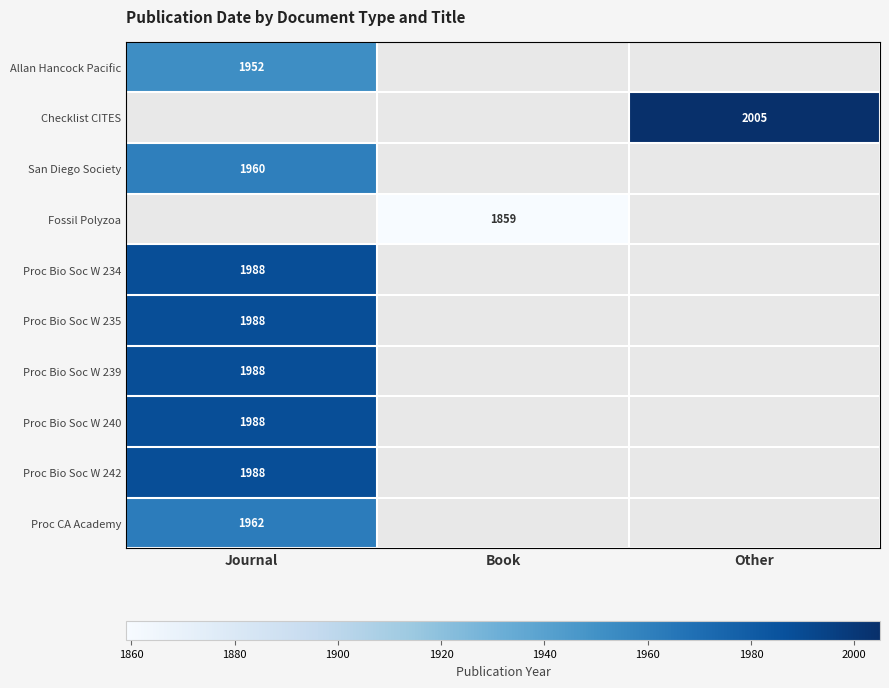

The value of Proc CA Academy at Journal is 2925. True or false?

False